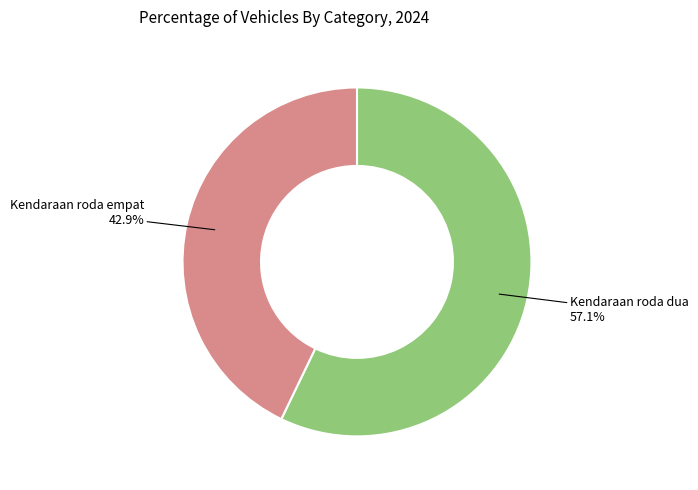

What is the largest slice in the pie chart?

Kendaraan roda dua